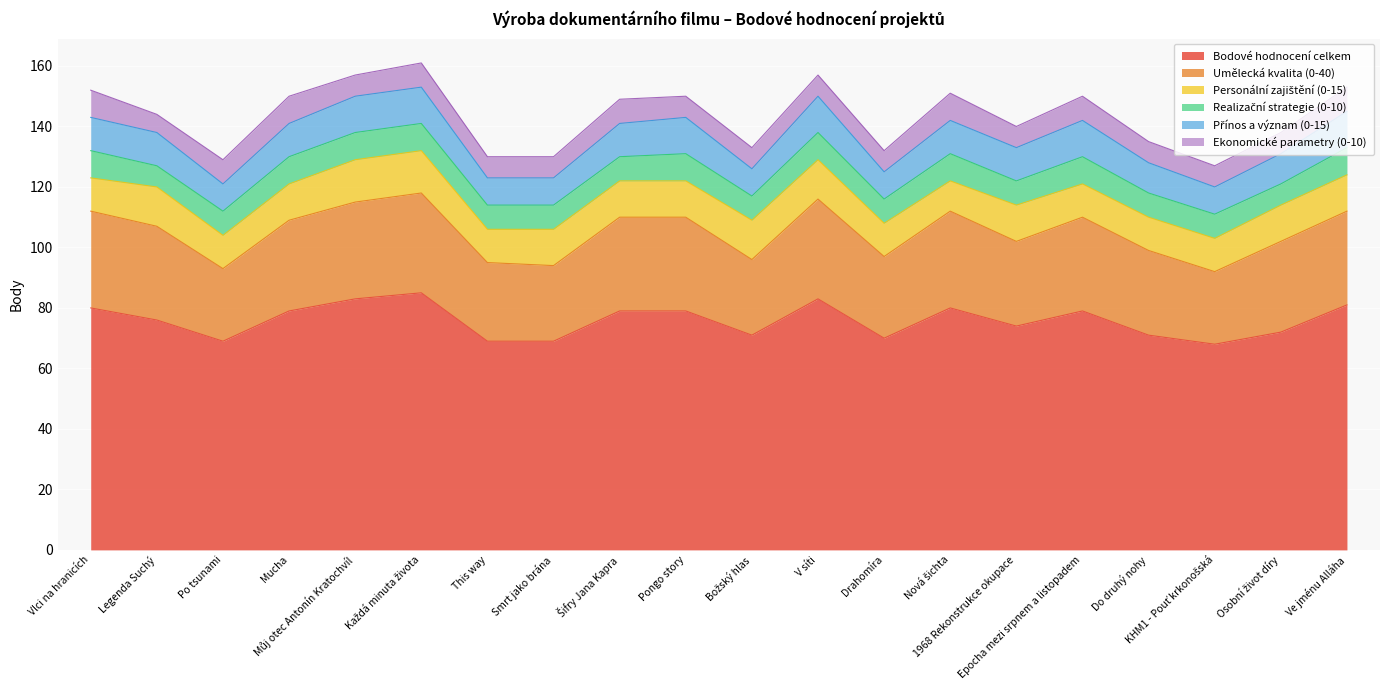

Is it true that Bodové hodnocení celkem equals 83 at V síti?

True